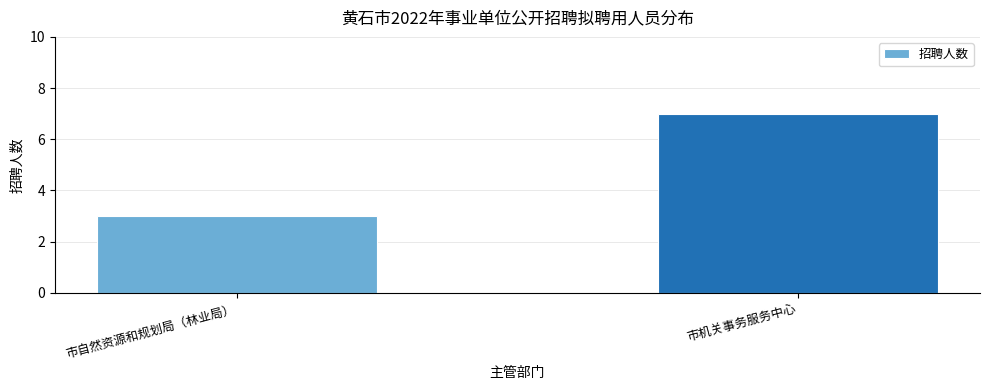

What is the change in value from 市自然资源和规划局（林业局） to 市机关事务服务中心?

+4